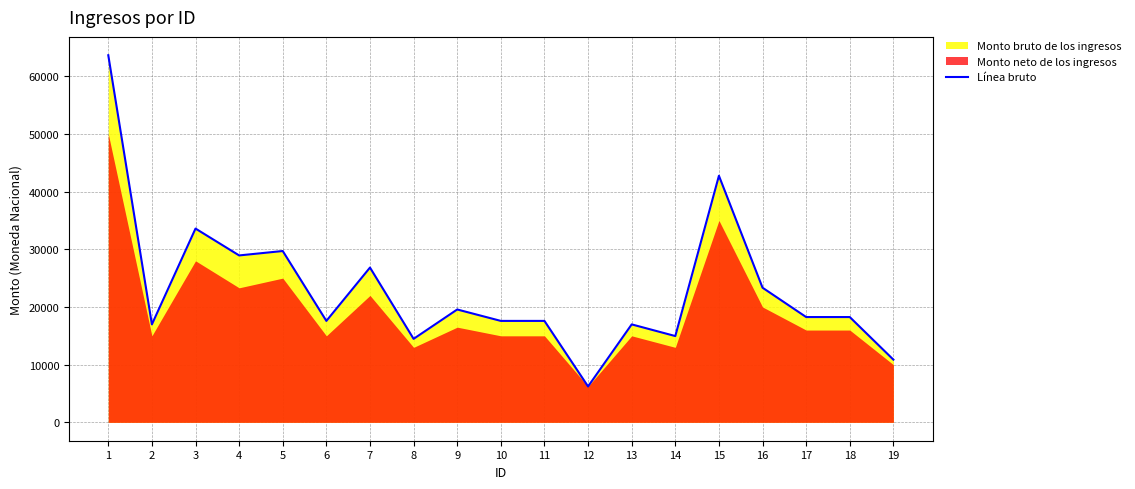

Is it true that the value at 19 is 10869.7?

True